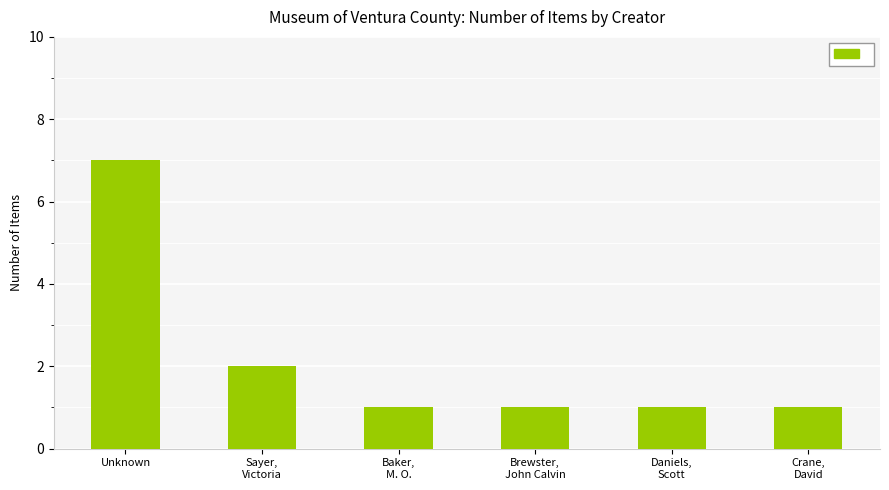

True or false: the data shows 1 at Daniels,
Scott.

True